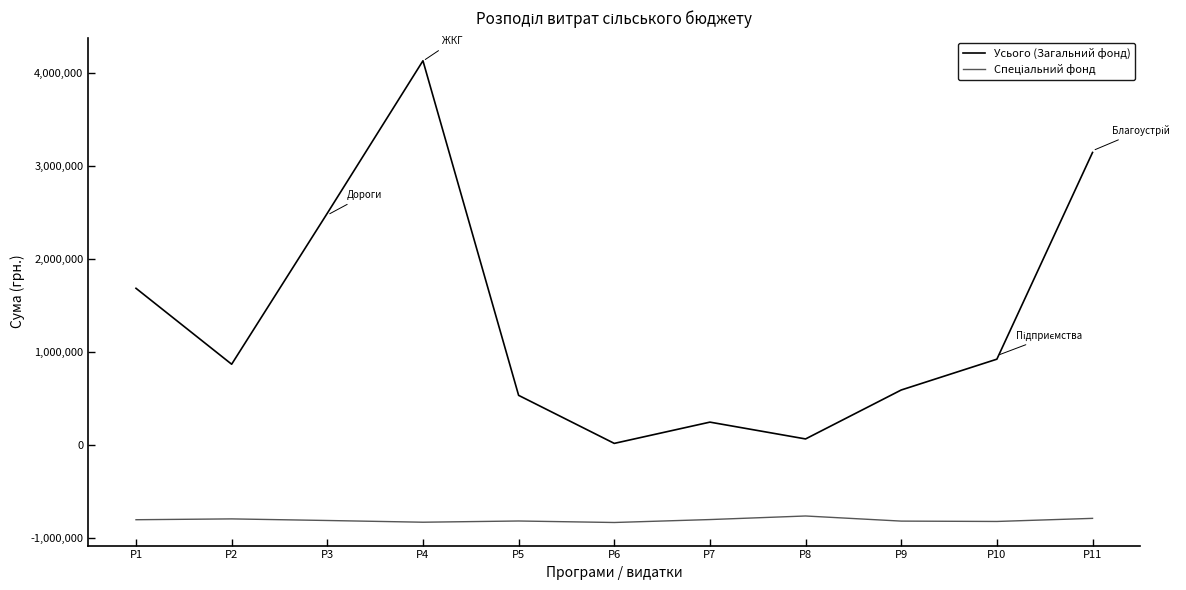

Where is the first local minimum for Усього (Загальний фонд)?

P2